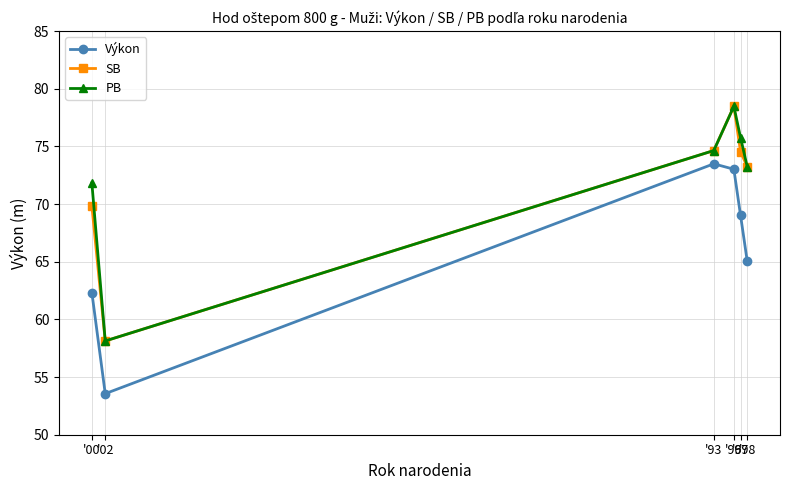

What is the value of the Výkon point at the 3rd from the left?

73.5